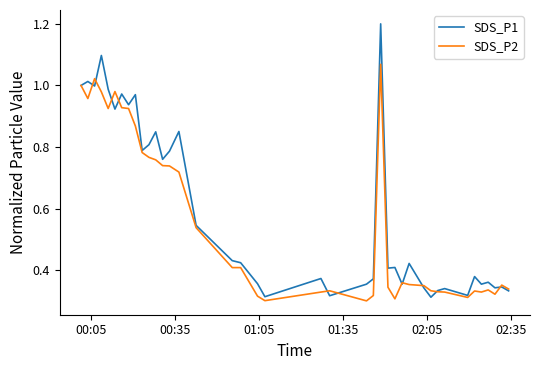

Which series has the largest range (max minus min)?

SDS_P1